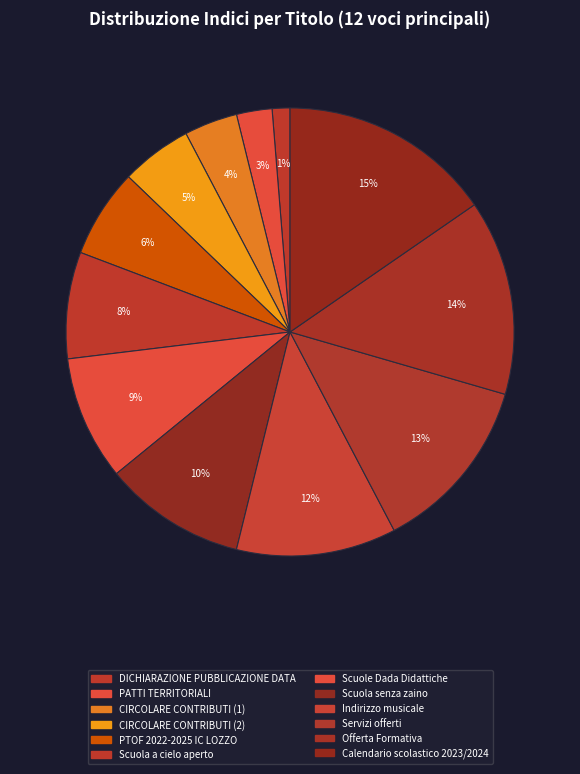

How many segments does this pie chart have?

12